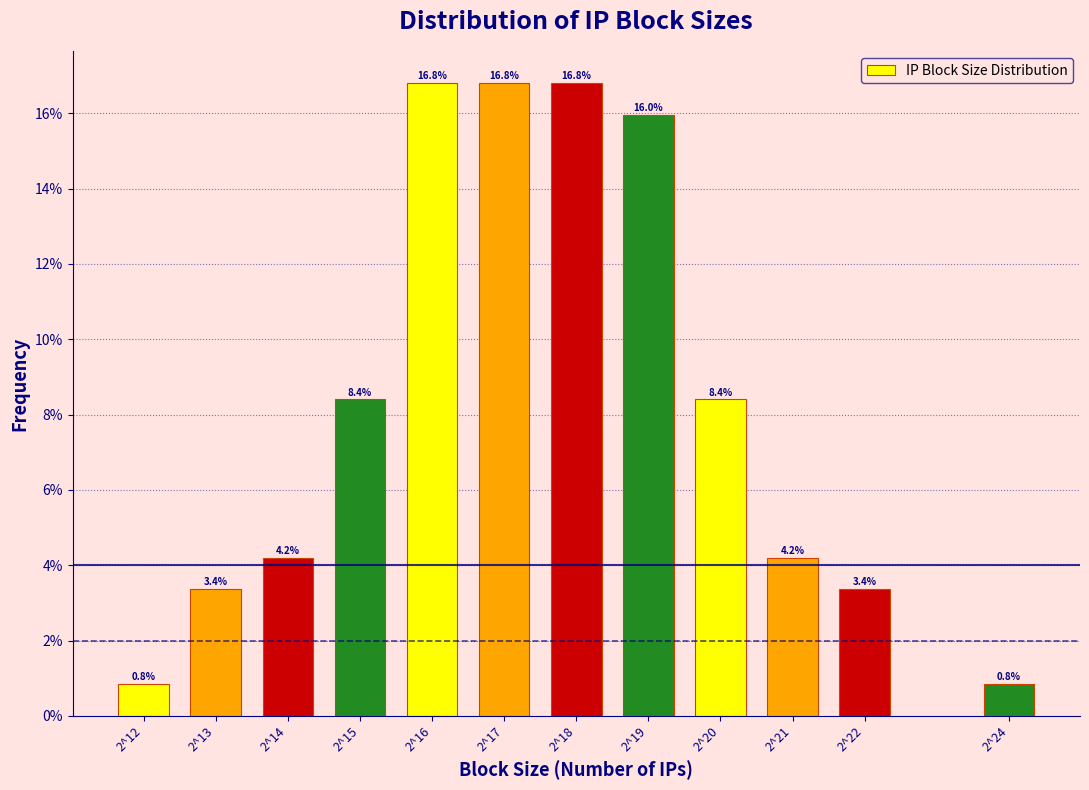

Reading left to right, list all the values displayed in this chart.

0.8	3.4	4.2	8.4	16.8	16.8	16.8	16.0	8.4	4.2	3.4	0.8